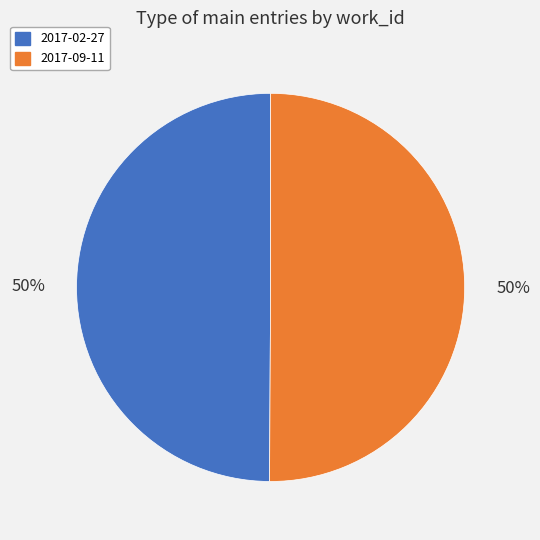

Approximately how many times larger is the value at 2017-02-27 compared to 2017-09-11?

1.0